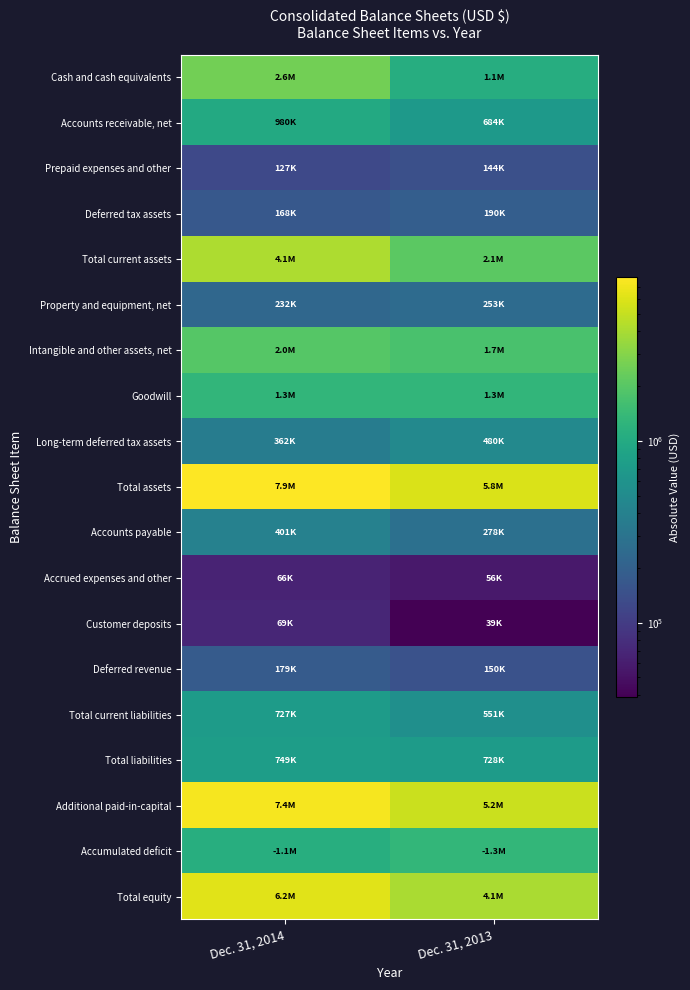

Reading right to left, list all the values displayed in this chart.

Cash and cash equivalents: Dec. 31, 2013=1067537	Dec. 31, 2014=2583058
Accounts receivable, net: Dec. 31, 2013=683800	Dec. 31, 2014=979532
Prepaid expenses and other: Dec. 31, 2013=143576	Dec. 31, 2014=126938
Deferred tax assets: Dec. 31, 2013=190184	Dec. 31, 2014=167805
Total current assets: Dec. 31, 2013=2085097	Dec. 31, 2014=4107333
Property and equipment, net: Dec. 31, 2013=253206	Dec. 31, 2014=231886
Intangible and other assets, net: Dec. 31, 2013=1716115	Dec. 31, 2014=1952678
Goodwill: Dec. 31, 2013=1279762	Dec. 31, 2014=1279762
Long-term deferred tax assets: Dec. 31, 2013=480294	Dec. 31, 2014=361797
Total assets: Dec. 31, 2013=5814474	Dec. 31, 2014=7933456
Accounts payable: Dec. 31, 2013=277633	Dec. 31, 2014=401131
Accrued expenses and other: Dec. 31, 2013=56091	Dec. 31, 2014=65849
Customer deposits: Dec. 31, 2013=39134	Dec. 31, 2014=69090
Deferred revenue: Dec. 31, 2013=149660	Dec. 31, 2014=178724
Total current liabilities: Dec. 31, 2013=551473	Dec. 31, 2014=726616
Total liabilities: Dec. 31, 2013=728036	Dec. 31, 2014=749271
Additional paid-in-capital: Dec. 31, 2013=5216327	Dec. 31, 2014=7428754
Accumulated deficit: Dec. 31, 2013=1321100	Dec. 31, 2014=1092005
Total equity: Dec. 31, 2013=4068042	Dec. 31, 2014=6210166